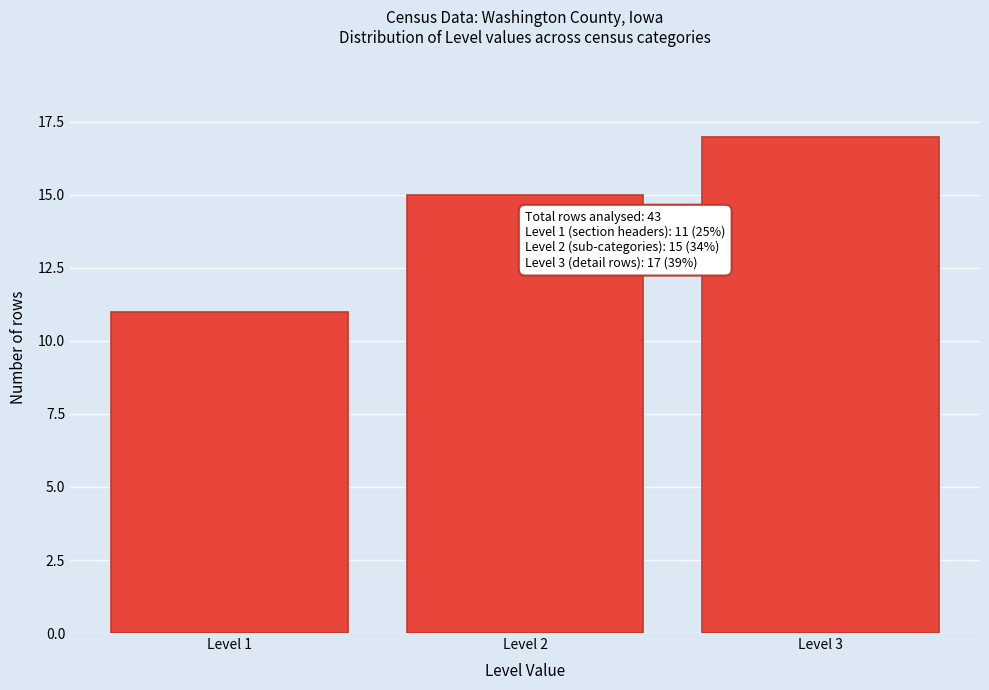

Reading right to left, list all the values displayed in this chart.

17	15	11